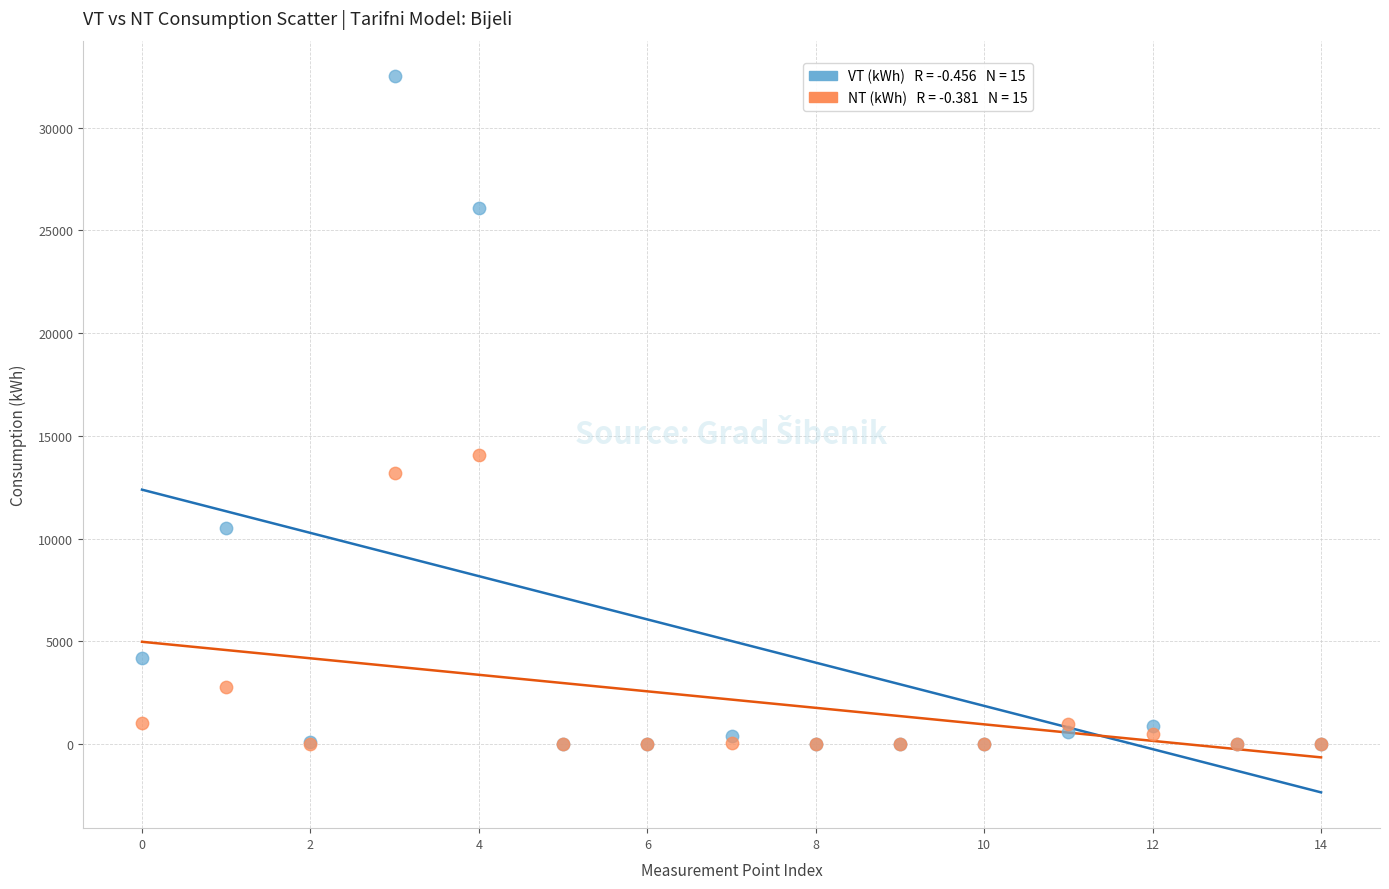

Across all series, what Y value is closest to 16243?

14055.3